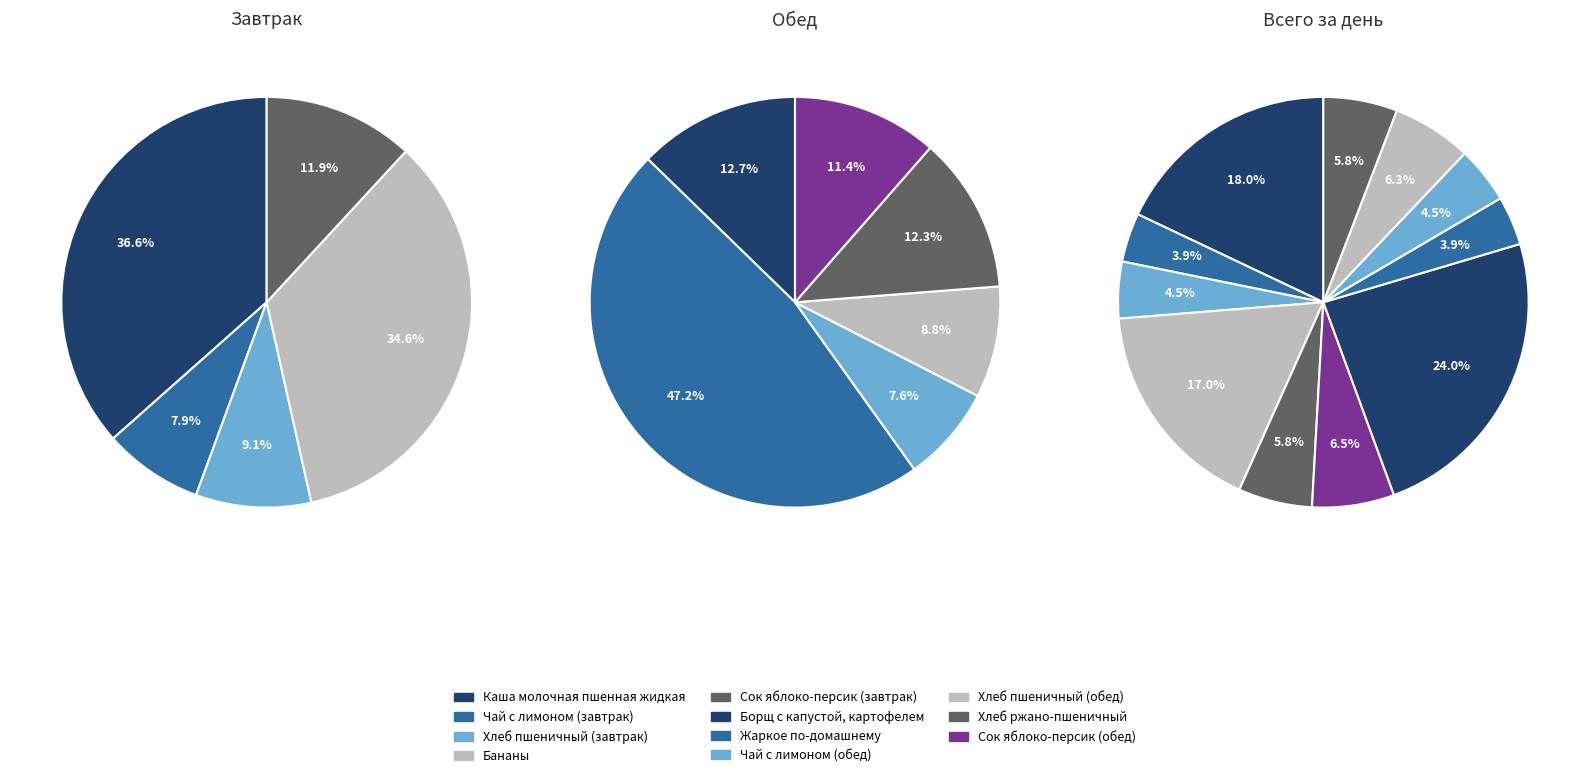

How many segments does this pie chart have?

11